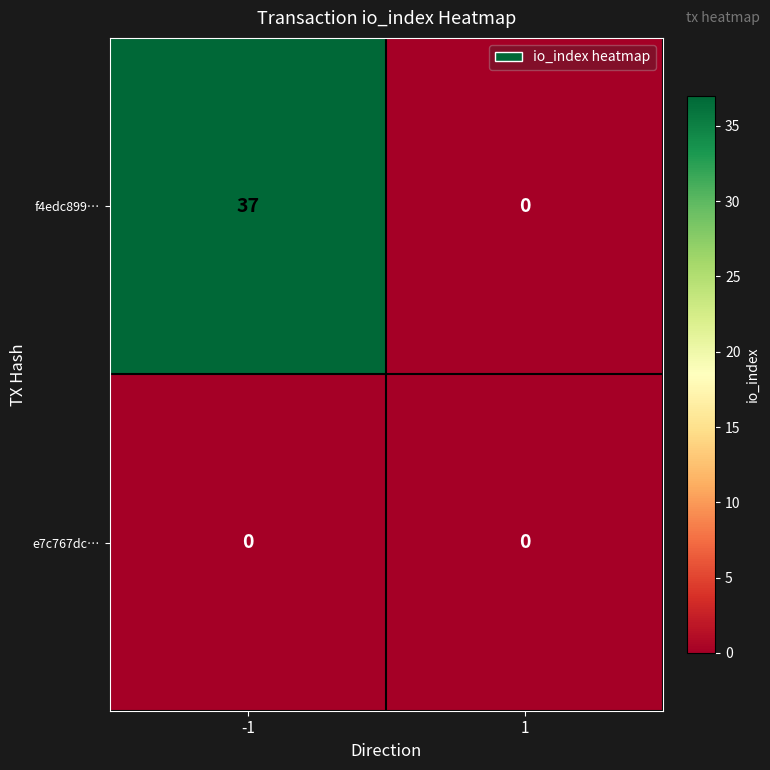

At how many categories does at least one series exceed 20?

1